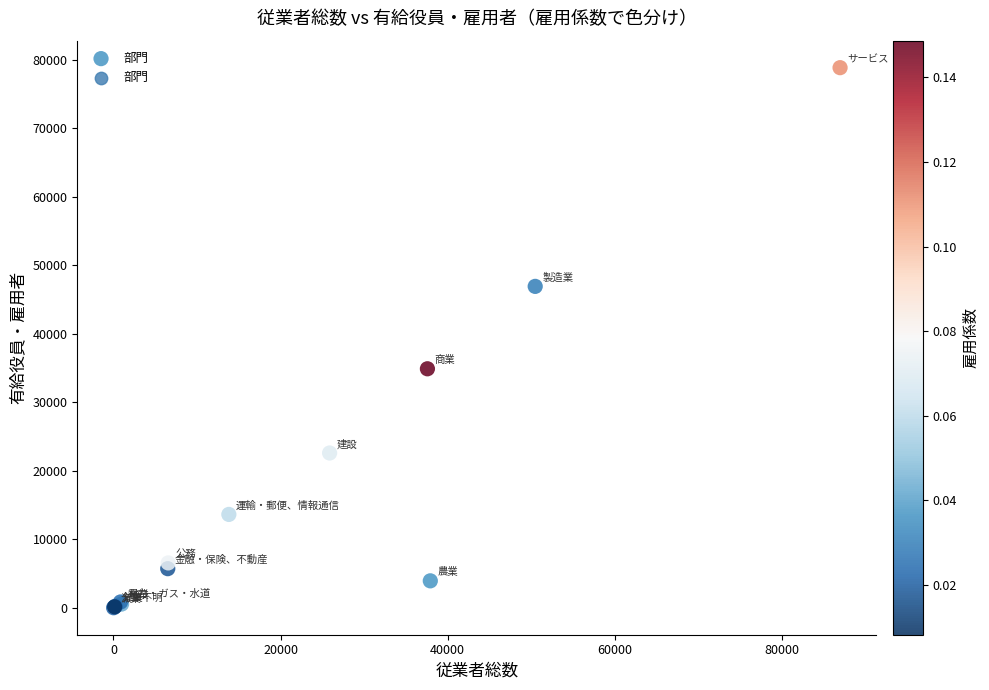

What Y value in the scatter plot is closest to 39440?

34901